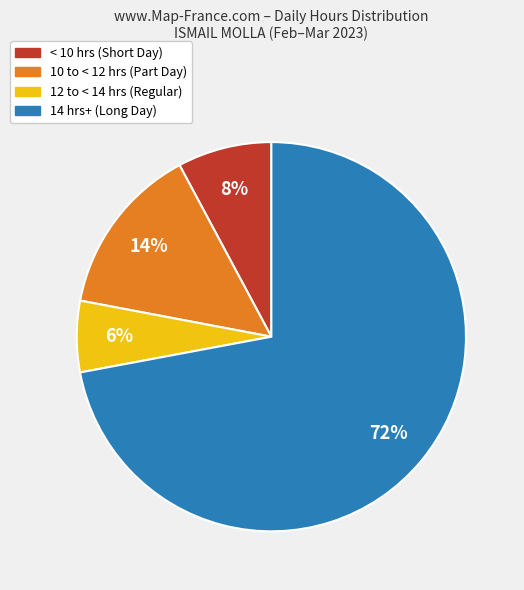

To the nearest percent, what is the average slice percentage?

25%